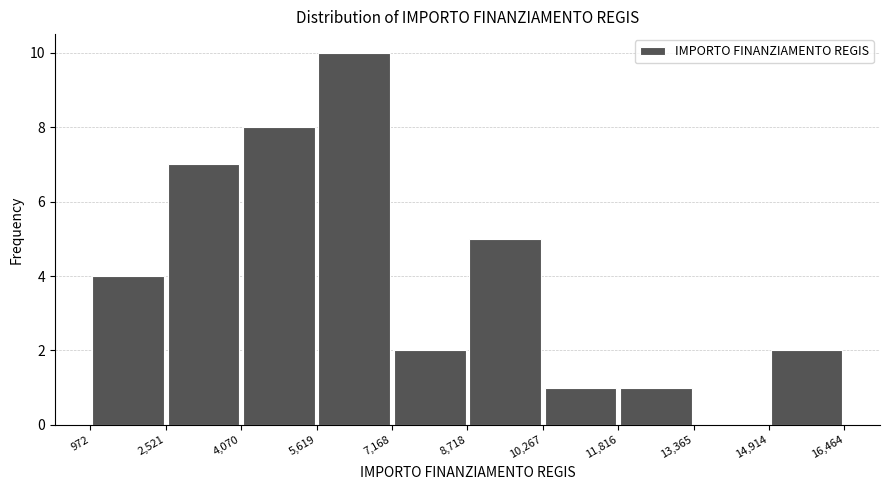

Reading left to right, list every bar in this chart as the range it spans on the x-axis followed by its height. The values are not printed on the chart, so give them approximately, as read against the axis.

972 to 2,521: 4
2,521 to 4,070: 7
4,070 to 5,619: 8
5,619 to 7,168: 10
7,168 to 8,718: 2
8,718 to 10,267: 5
10,267 to 11,816: 1
11,816 to 13,365: 1
13,365 to 14,914: 0
14,914 to 16,464: 2